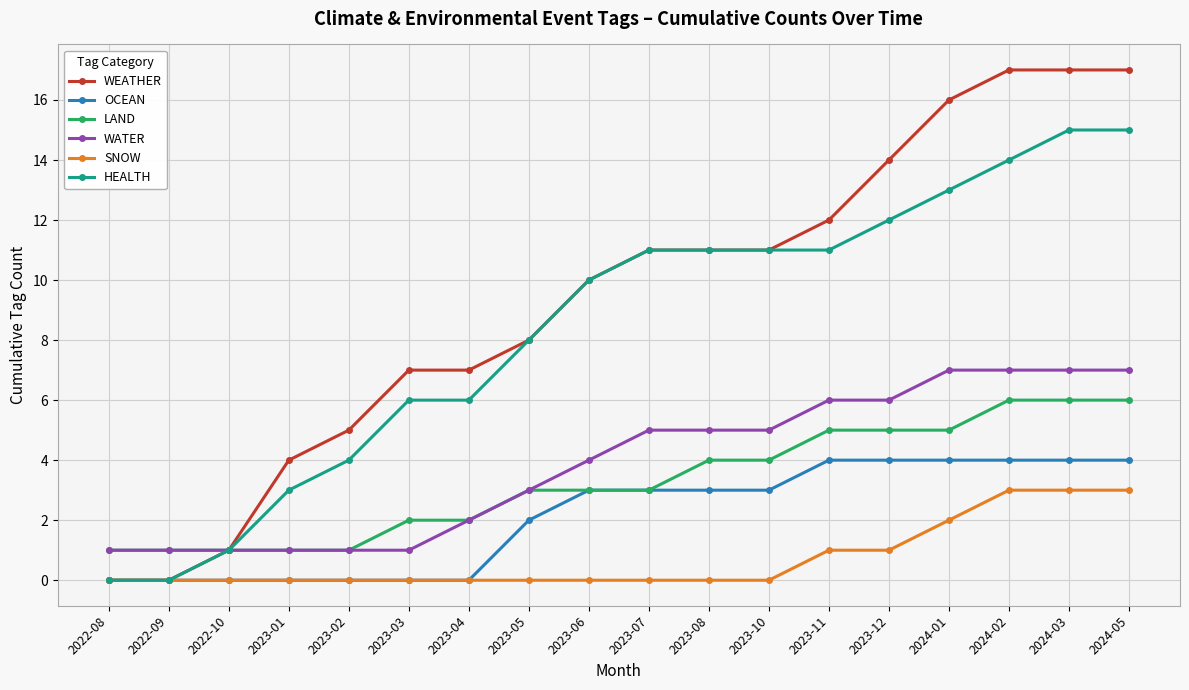

How many data points does each series have?

18